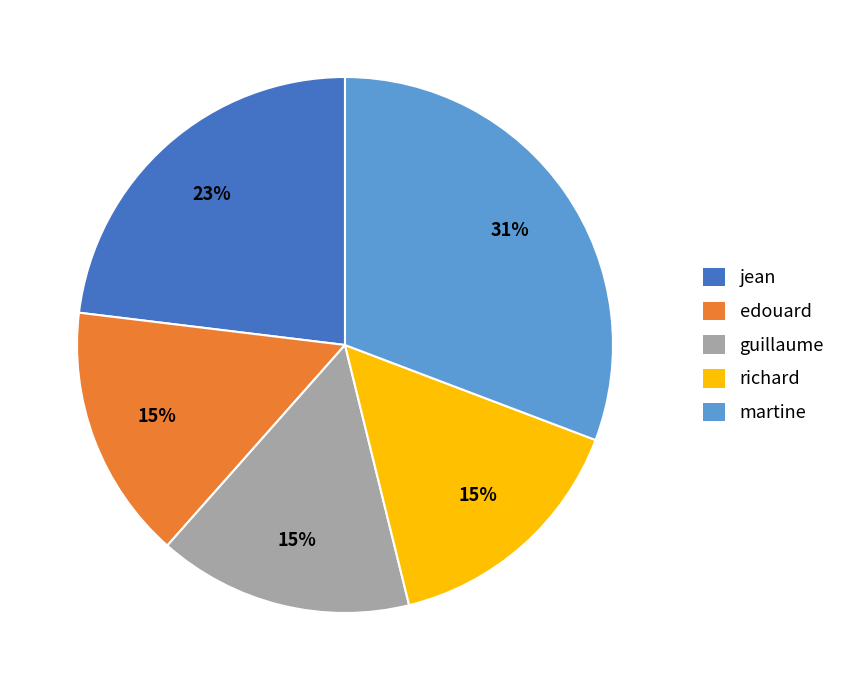

Which has a higher value, richard or martine?

martine